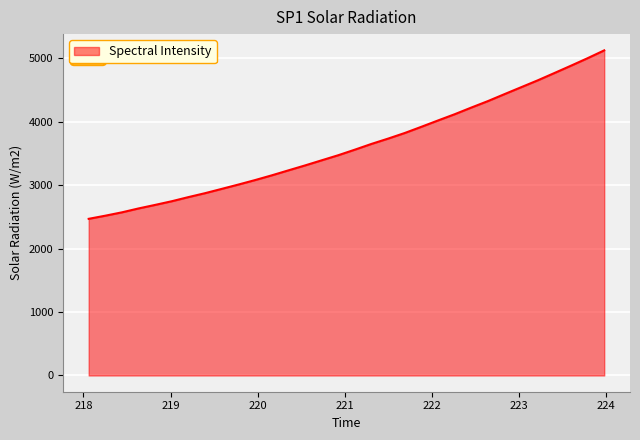

What is the difference between the maximum and minimum values?

2654.6